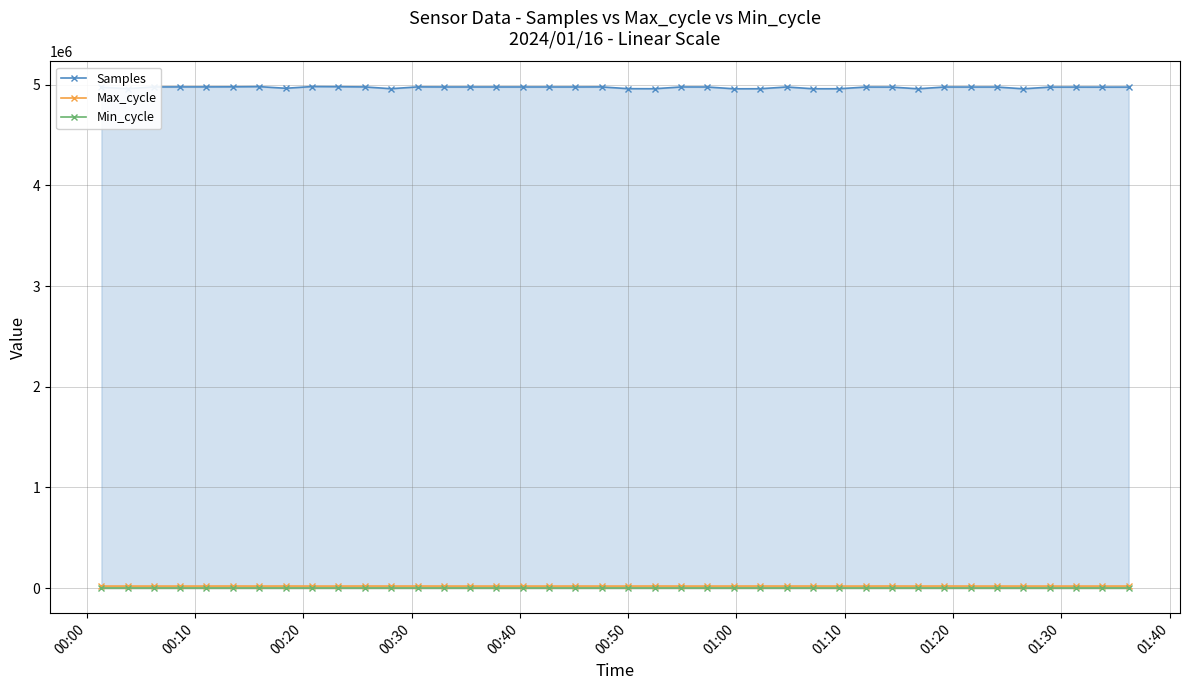

True or false: Samples and Max_cycle cross at least once.

False